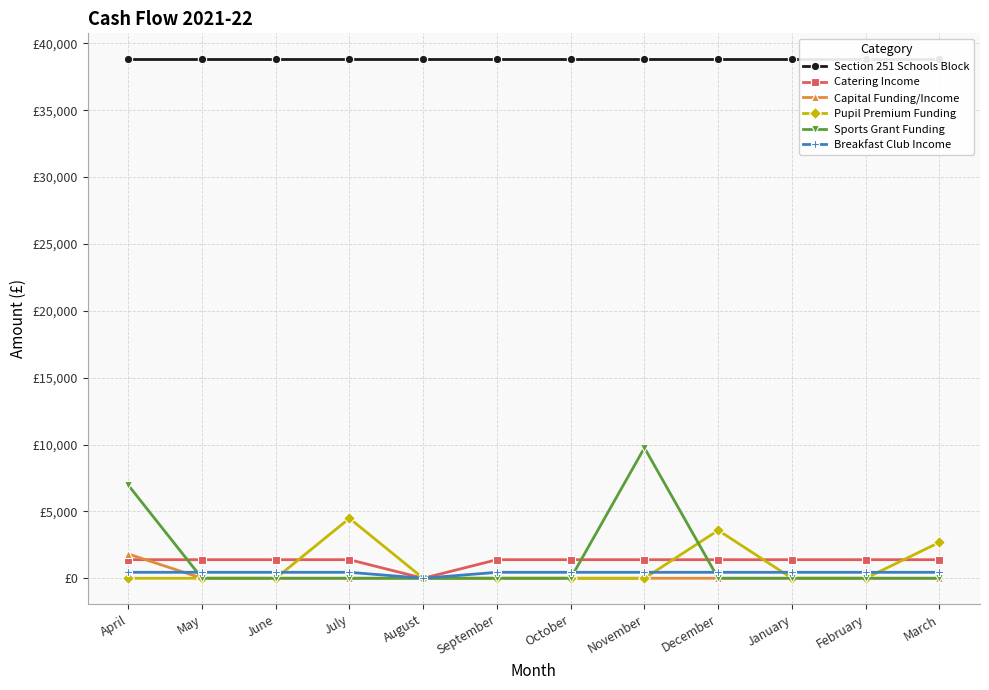

What is the label of the 12th point from the left?

March